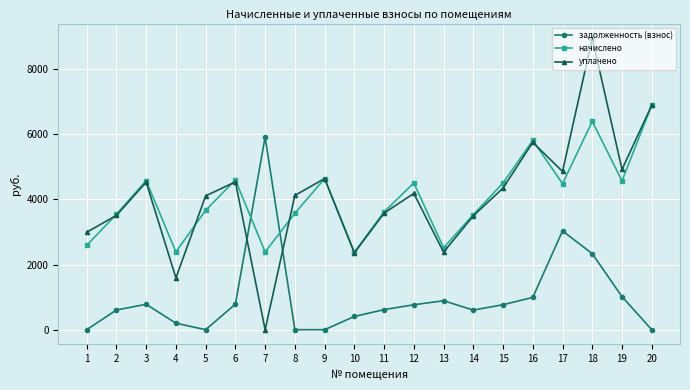

What is the difference between the уплачено values at 9 and 15?

291.3